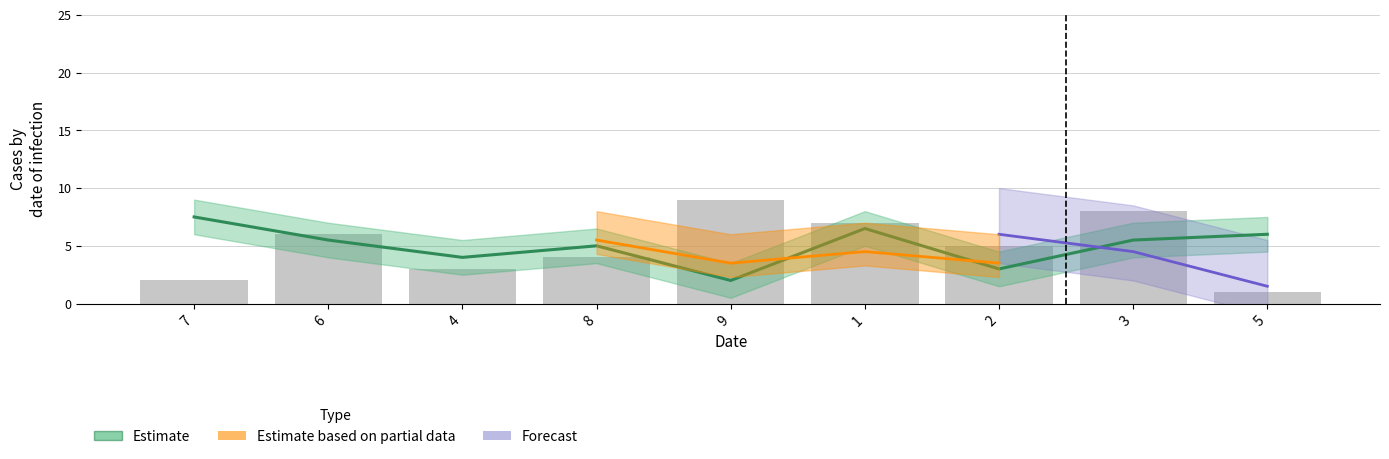

Between 5 and 6, which is larger?

5